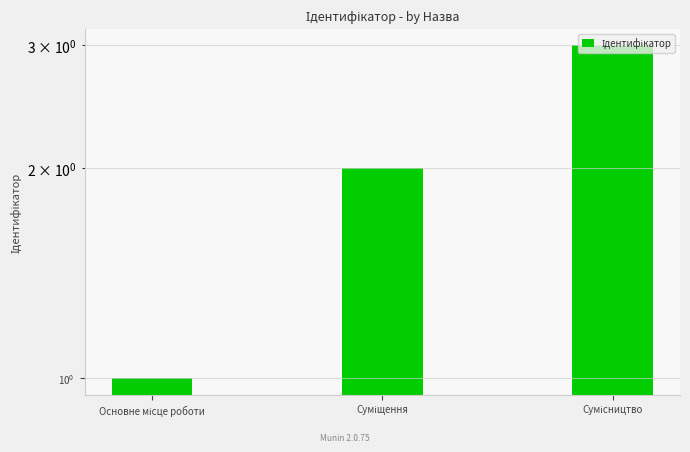

Is it true that the value at Сумісництво is 3?

True